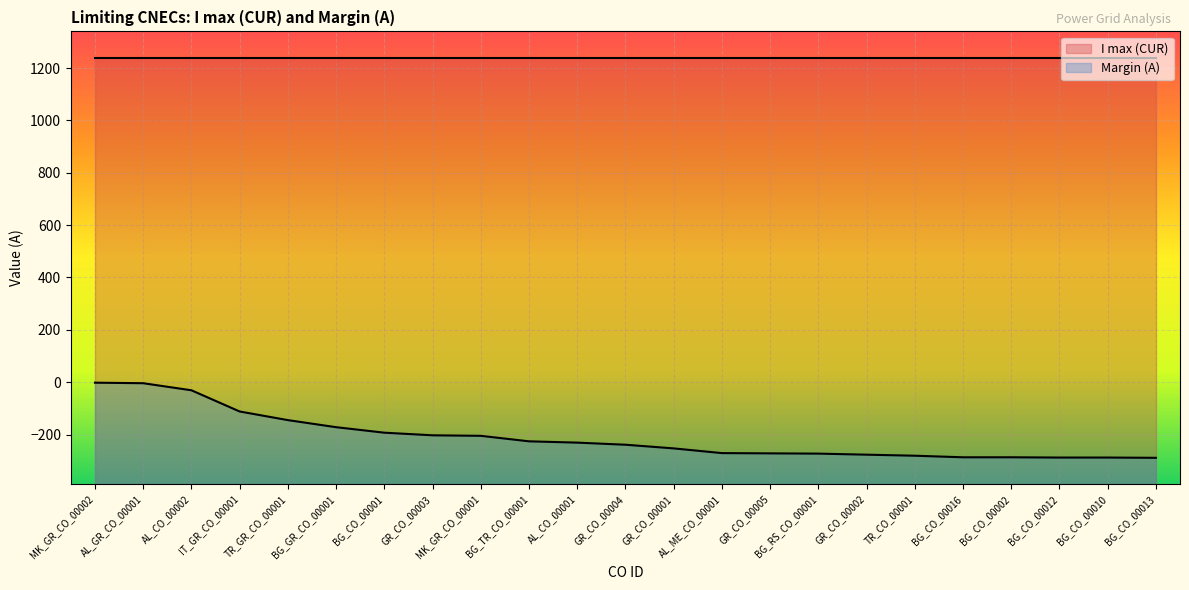

Reading right to left, extract all data points from this chart.

-289	-288	-288	-287	-287	-281	-277	-273	-272	-271	-253	-239	-231	-226	-205	-203	-193	-172	-145	-112	-31	-4	-2